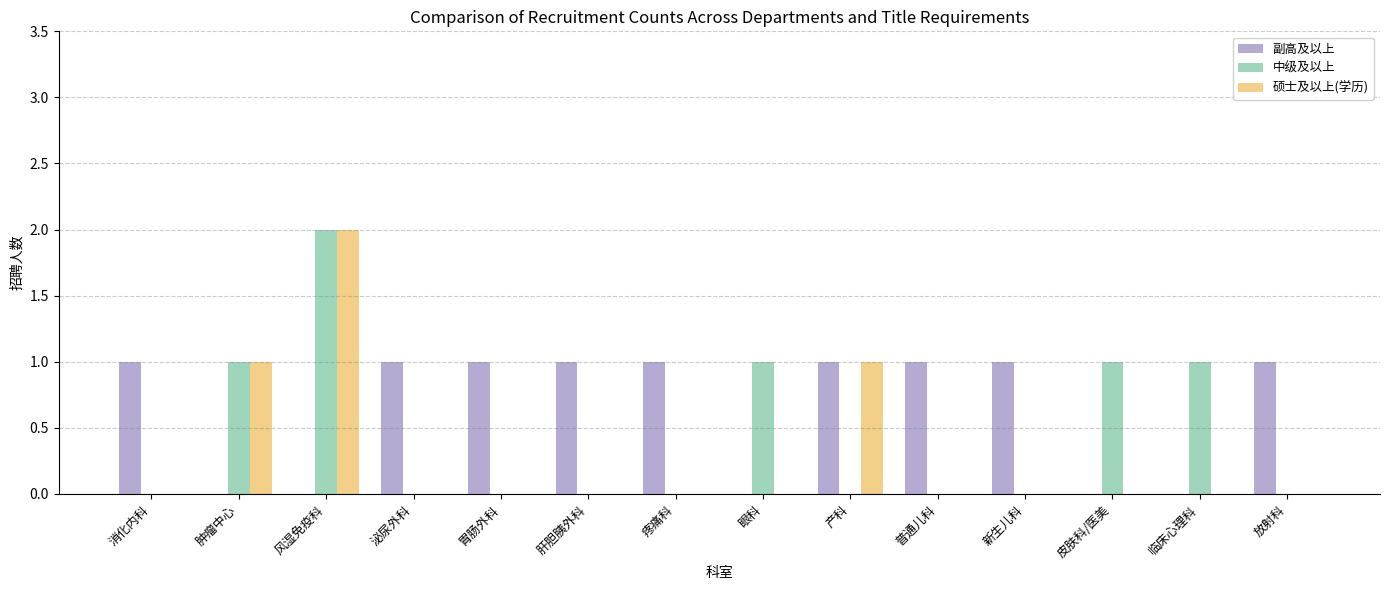

Reading left to right, extract all data points from this chart.

副高及以上: 1	0	0	1	1	1	1	0	1	1	1	0	0	1
中级及以上: 0	1	2	0	0	0	0	1	0	0	0	1	1	0
硕士及以上(学历): 0	1	2	0	0	0	0	0	1	0	0	0	0	0